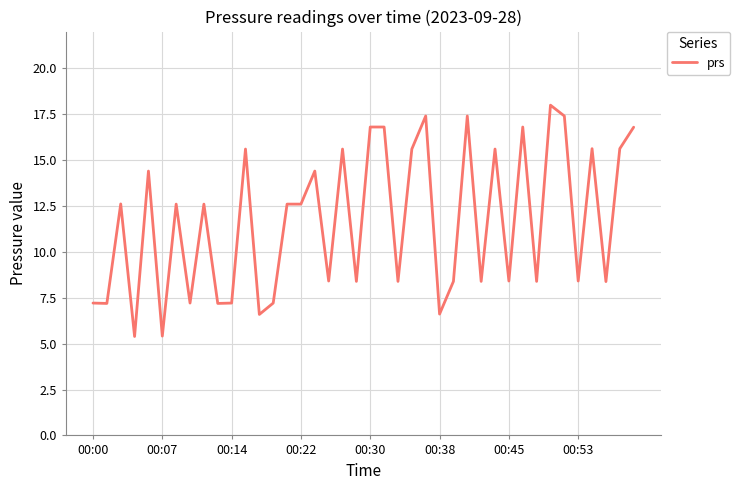

Is this an area chart (filled region under the line)?

No